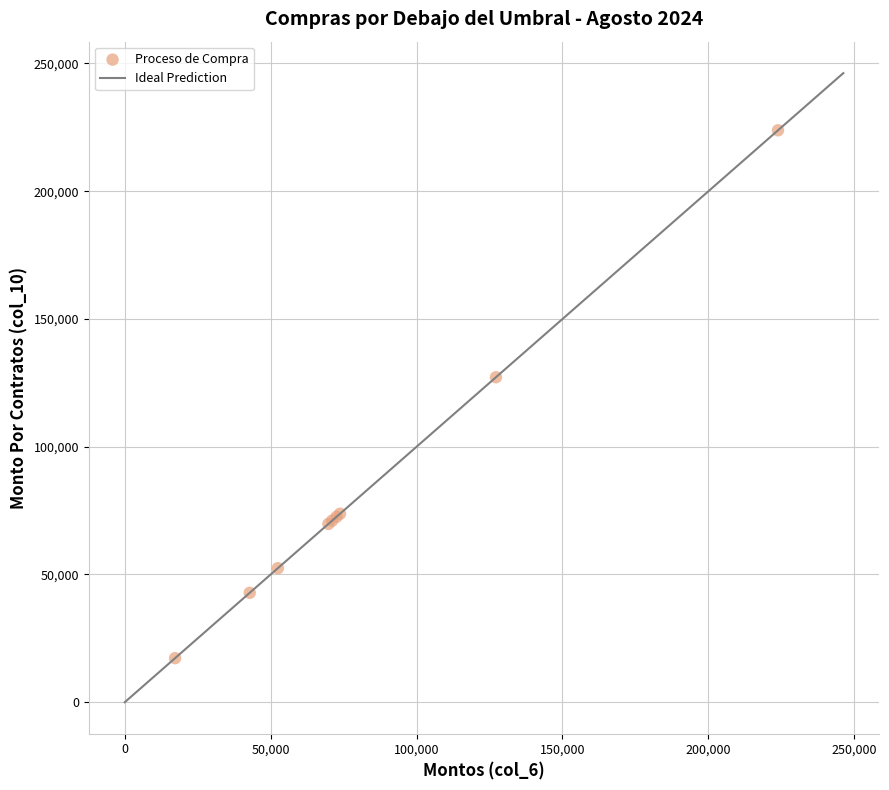

What Y value in the scatter plot is closest to 120548?

127204.0